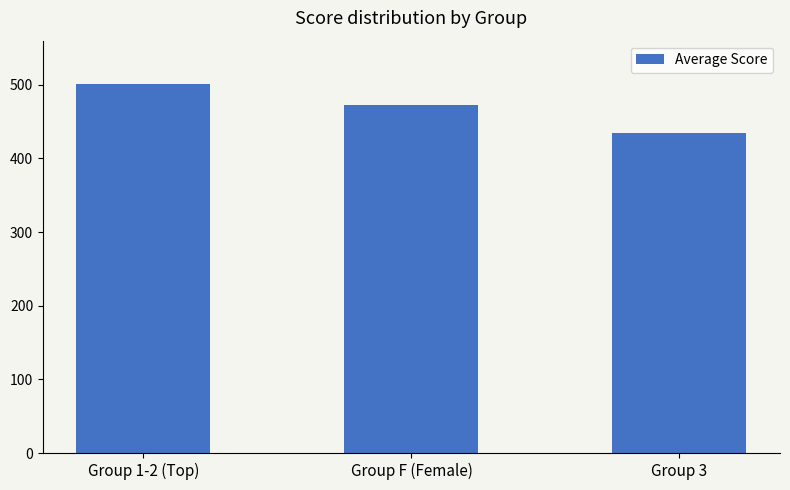

Rank the categories by value from highest to lowest.

Group 1-2 (Top), Group F (Female), Group 3